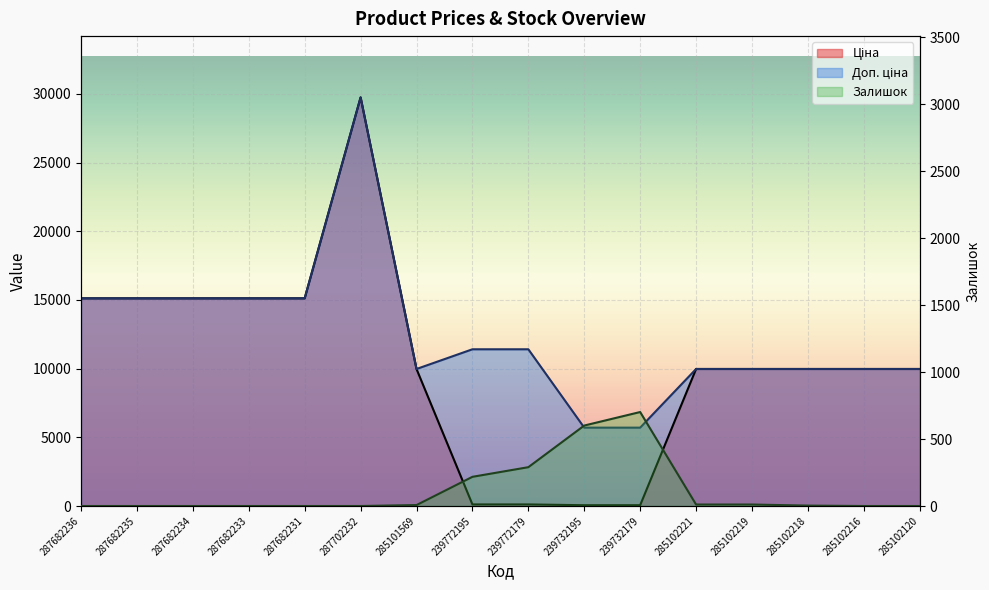

What is the difference between the highest and lowest values at 239772195?

11295.9